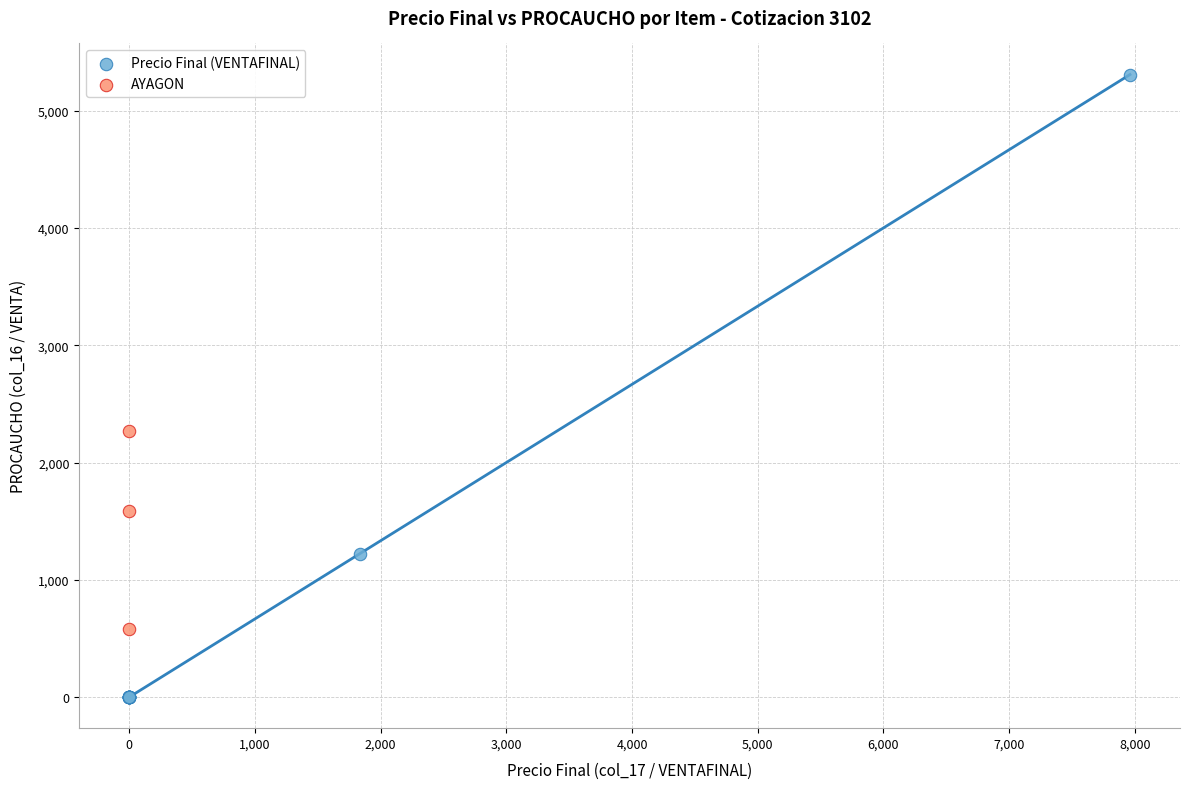

Which series contains the highest Y value?

Precio Final (VENTAFINAL)